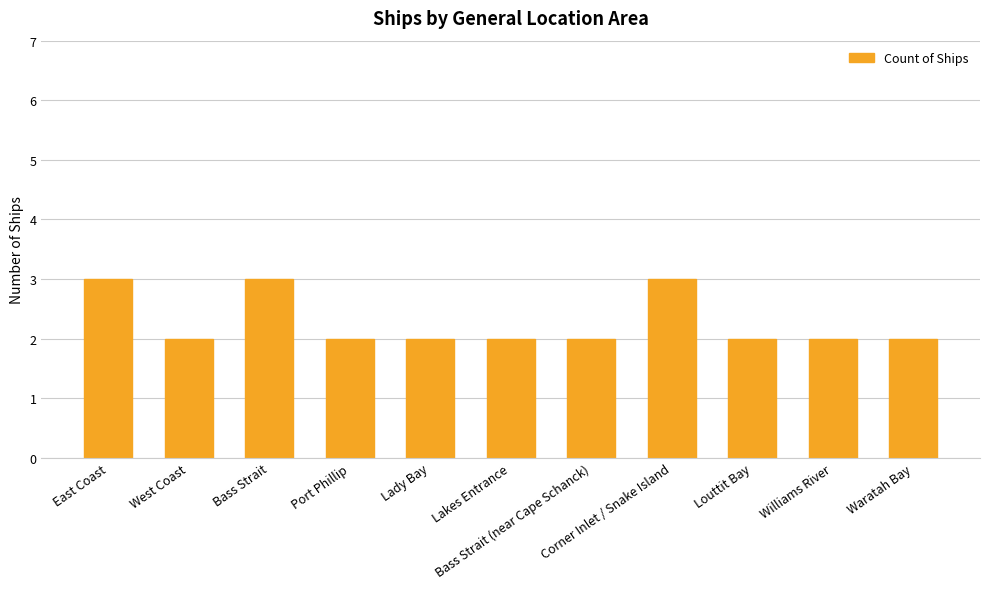

Reading right to left, list all the values displayed in this chart.

Waratah Bay=2	Williams River=2	Louttit Bay=2	Corner Inlet / Snake Island=3	Bass Strait (near Cape Schanck)=2	Lakes Entrance=2	Lady Bay=2	Port Phillip=2	Bass Strait=3	West Coast=2	East Coast=3